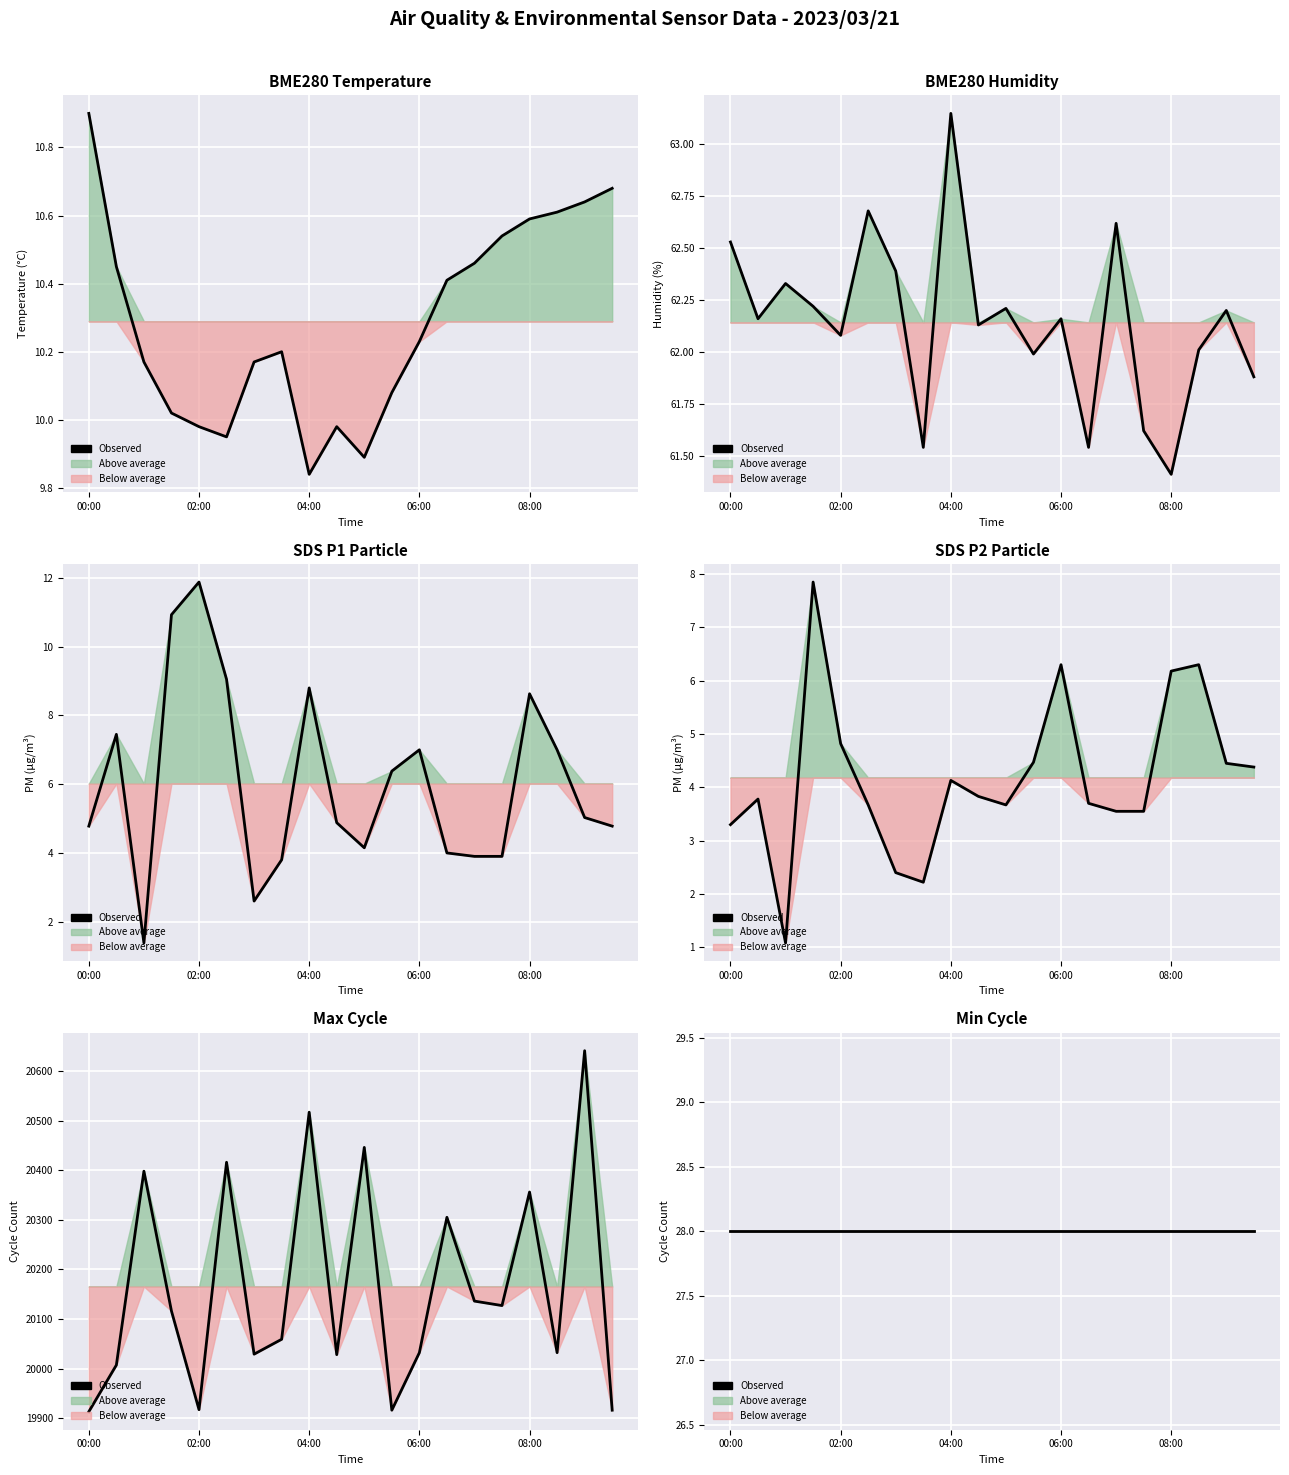

Is the value of BME280_humidity at 07:00 greater than the value of SDS_P2 at 03:00?

Yes